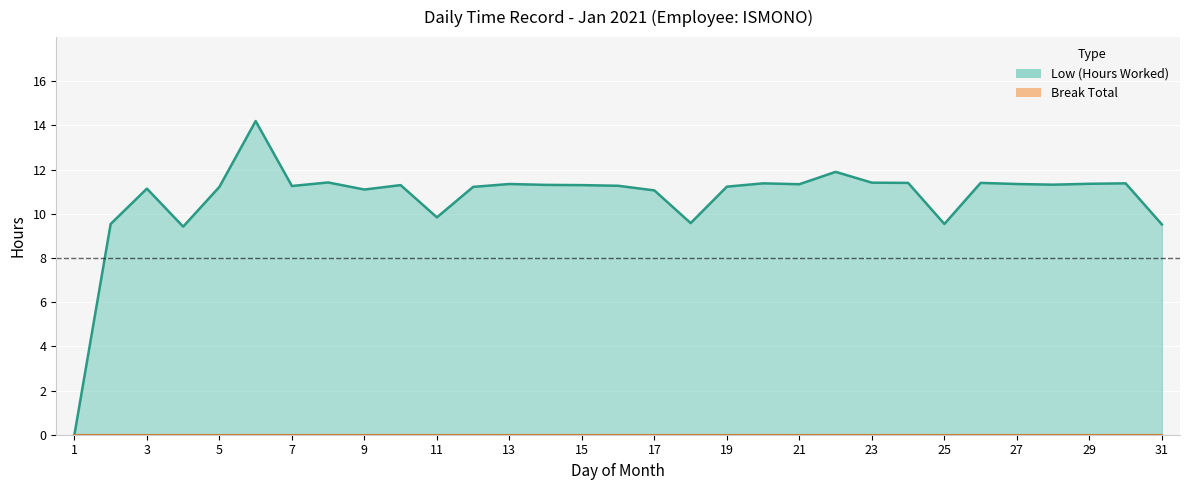

Rank the categories by value from highest to lowest.

6, 22, 8, 23, 24, 26, 20, 30, 29, 13, 27, 21, 28, 14, 10, 15, 16, 7, 19, 5, 12, 3, 9, 17, 11, 18, 2, 25, 31, 4, 1